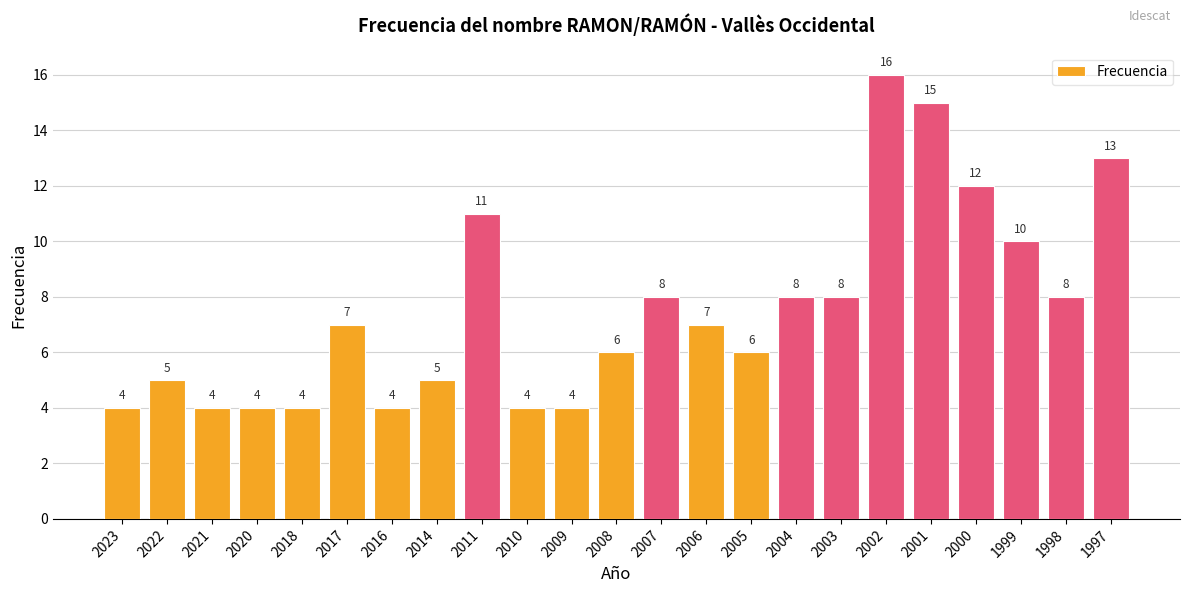

Is it true that the value at 2005 is 10?

False